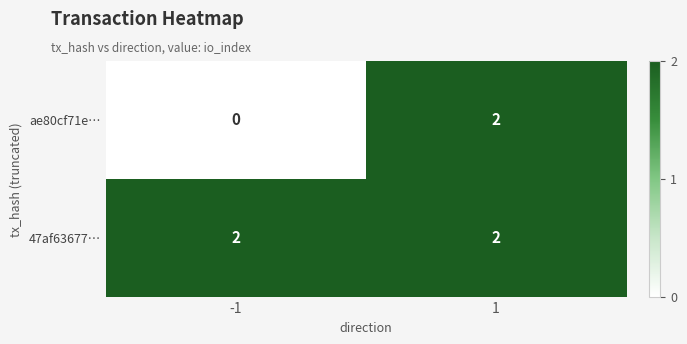

The 47af63677… series shows 3 at 1. True or false?

False